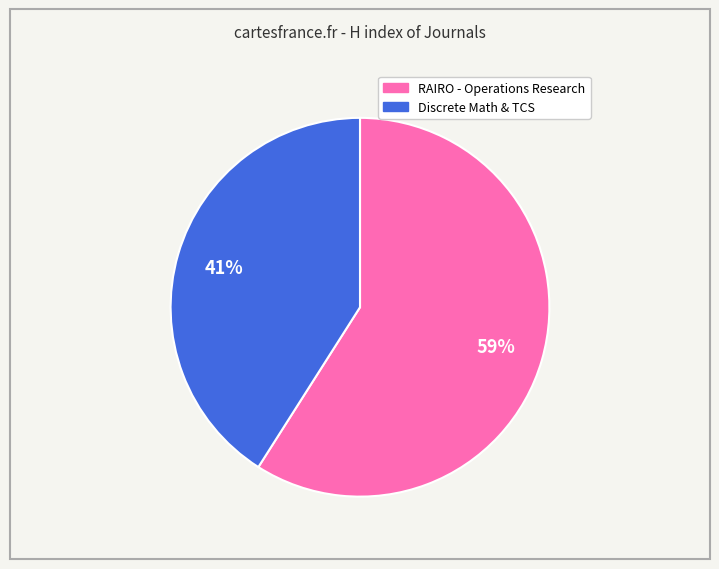

To the nearest percent, what is the difference between the largest and smallest slice percentages?

18%